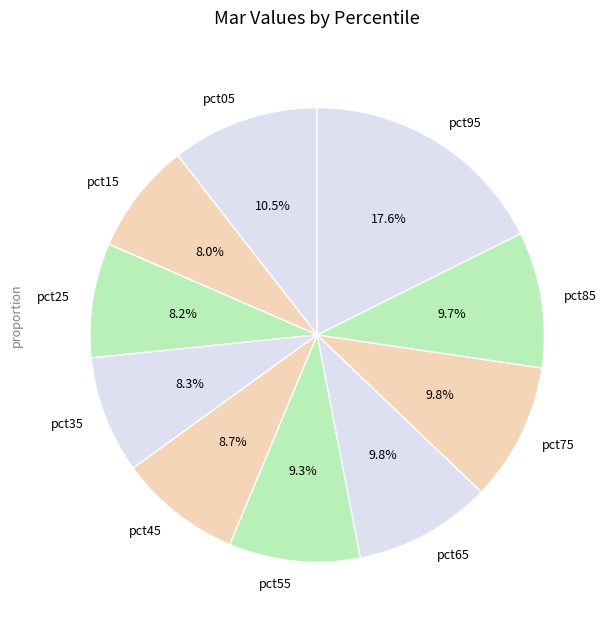

To the nearest percent, what portion does pct25 represent?

8%